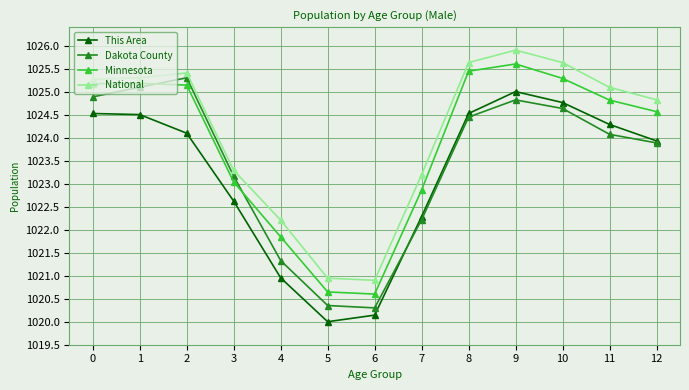

How many lines are shown in the chart?

4